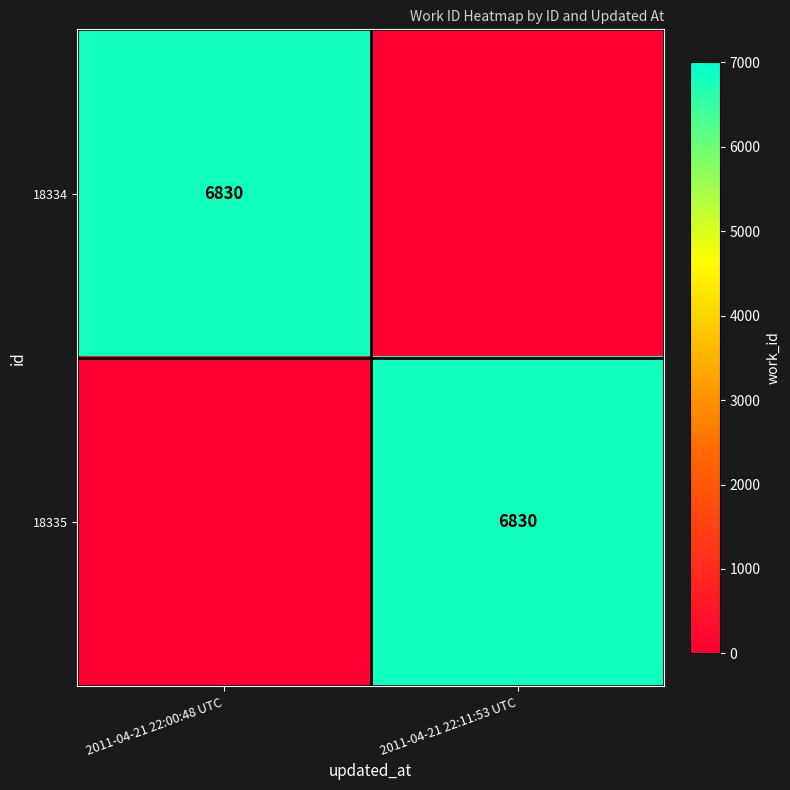

True or false: 18334 has a value of 6830 at 2011-04-21 22:00:48 UTC.

True